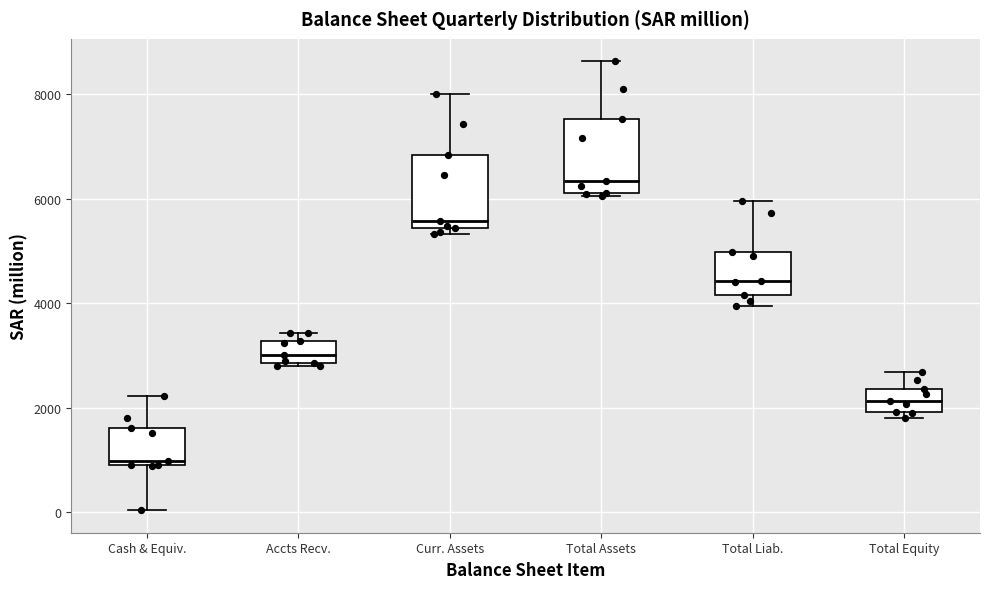

Where is the upper edge of the box for Total Liab. on the y-axis? The values are not printed on the chart, so give them approximately, as read against the axis.

5000